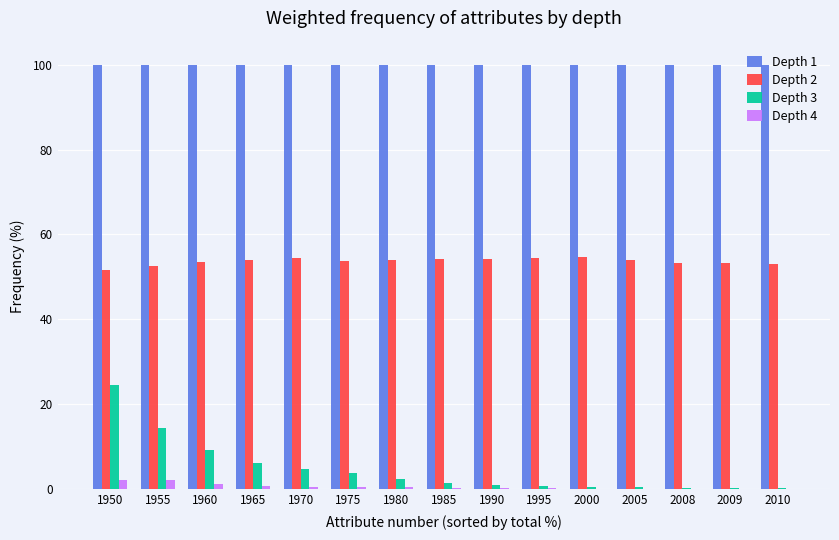

Which series has the largest range (max minus min)?

Depth 3